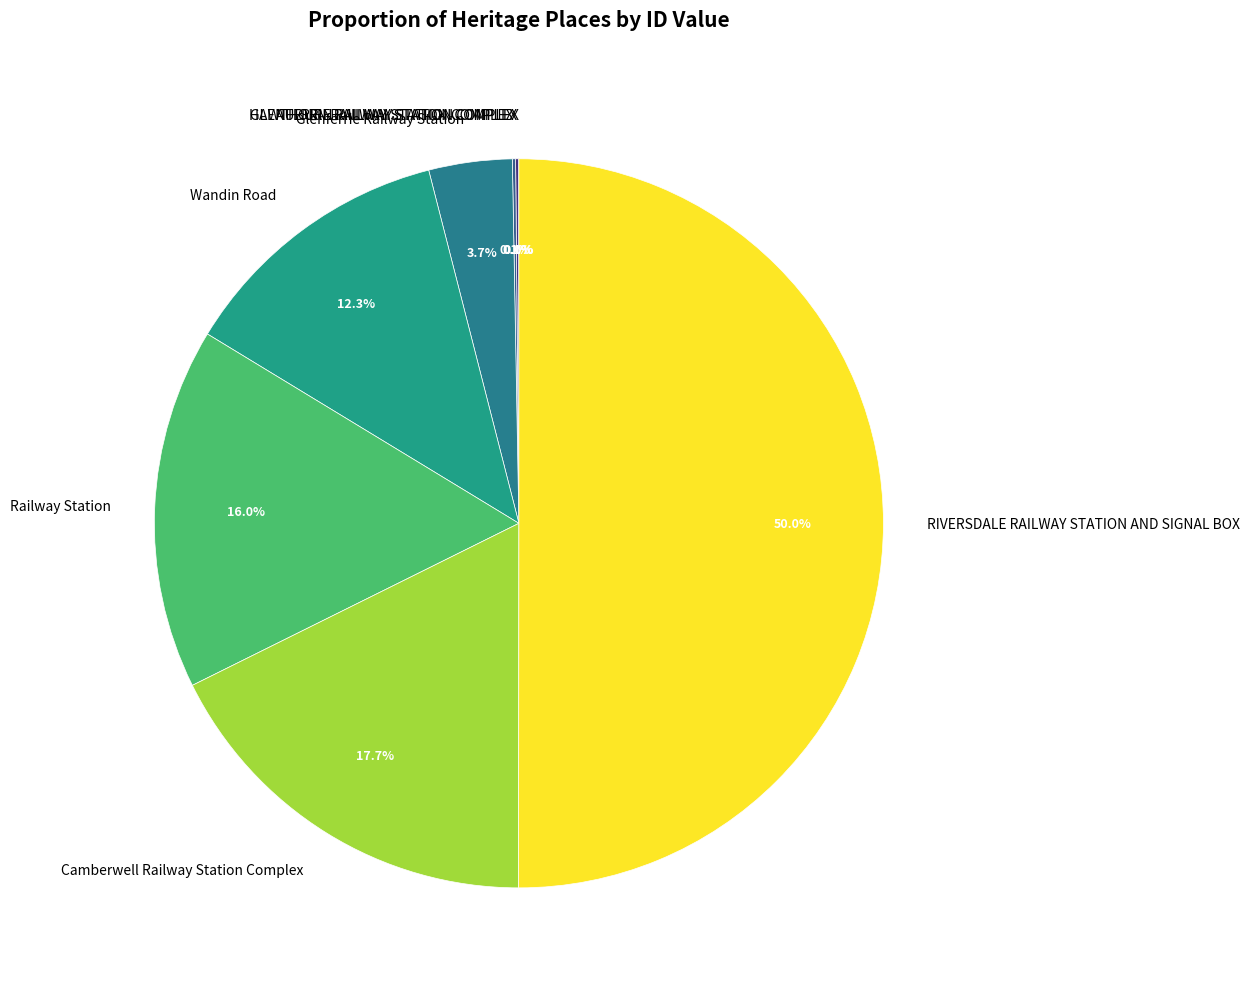

What is the largest slice in the pie chart?

RIVERSDALE RAILWAY STATION AND SIGNAL BOX